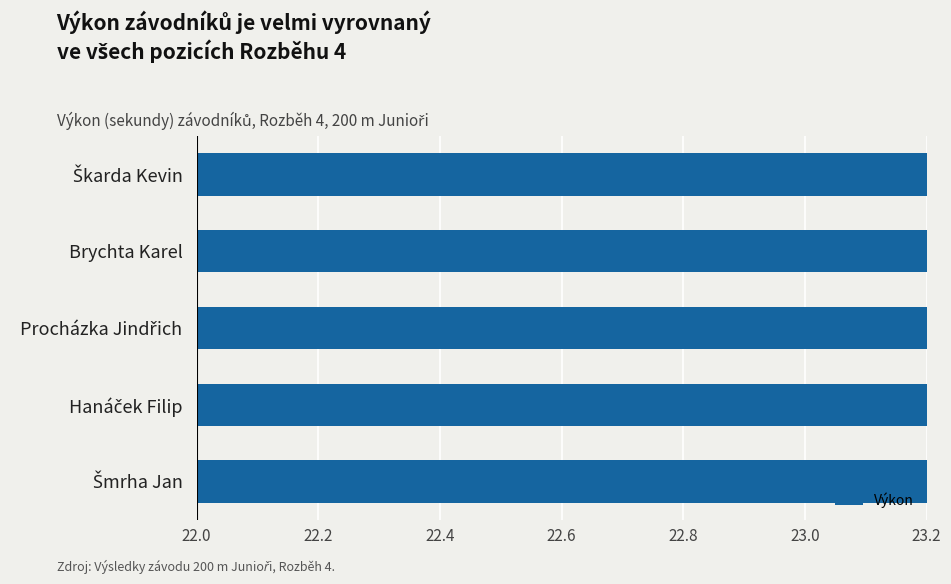

The value at Šmrha Jan is 5.9. True or false?

False